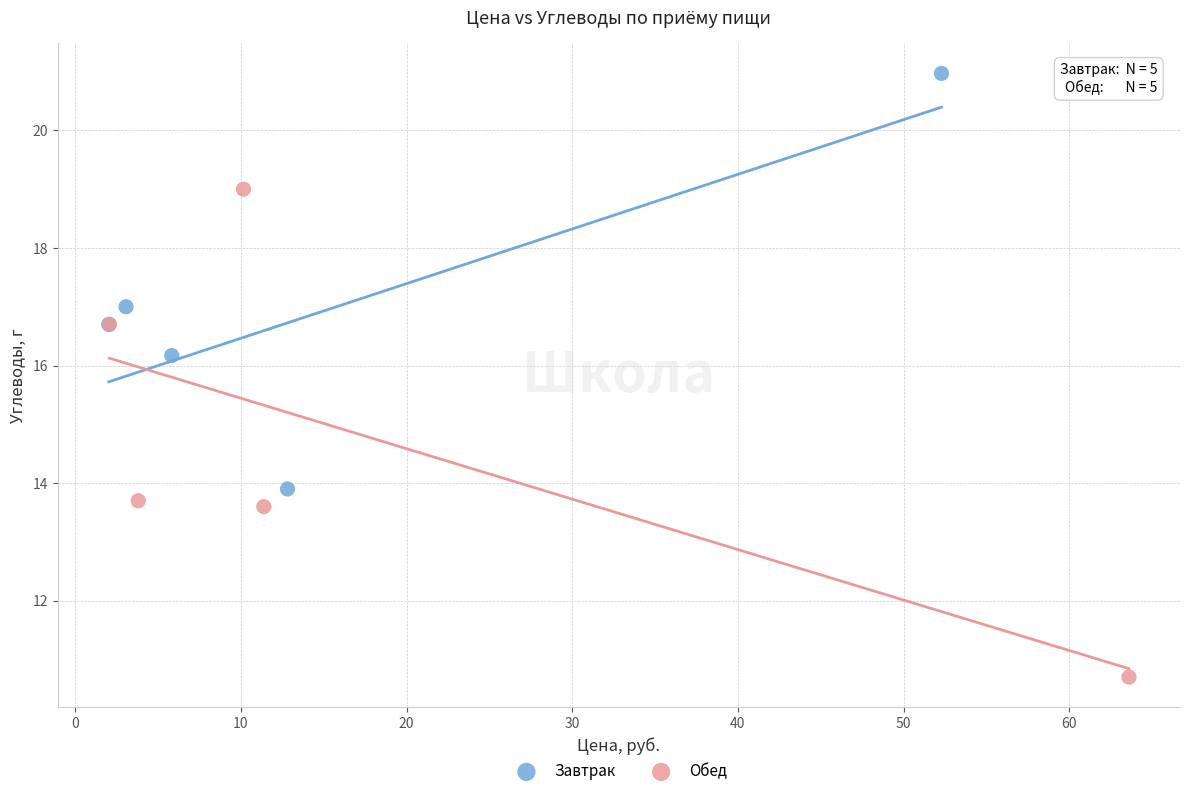

Which series contains the highest Y value?

Завтрак